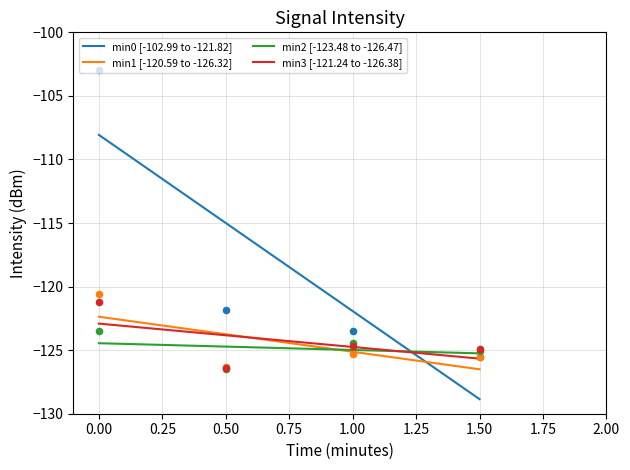

What are all the series names shown in the legend?

min0 [-102.99 to -121.82], min1 [-120.59 to -126.32], min2 [-123.48 to -126.47], min3 [-121.24 to -126.38]